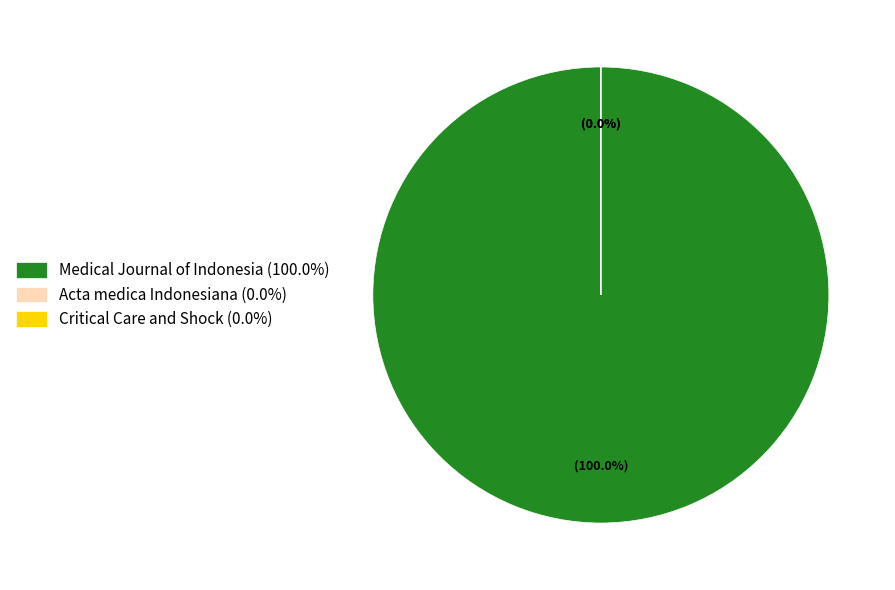

Count the number of slices in the pie.

3